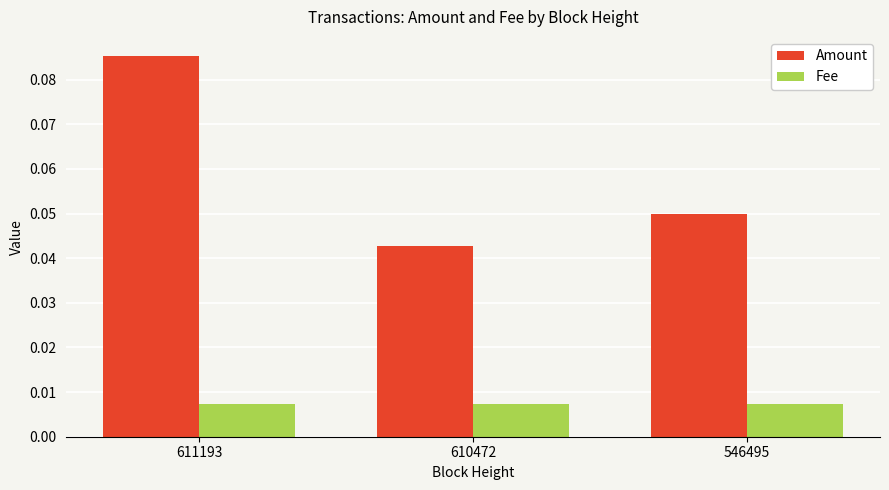

At 546495, list the series in order from largest to smallest.

Amount, Fee